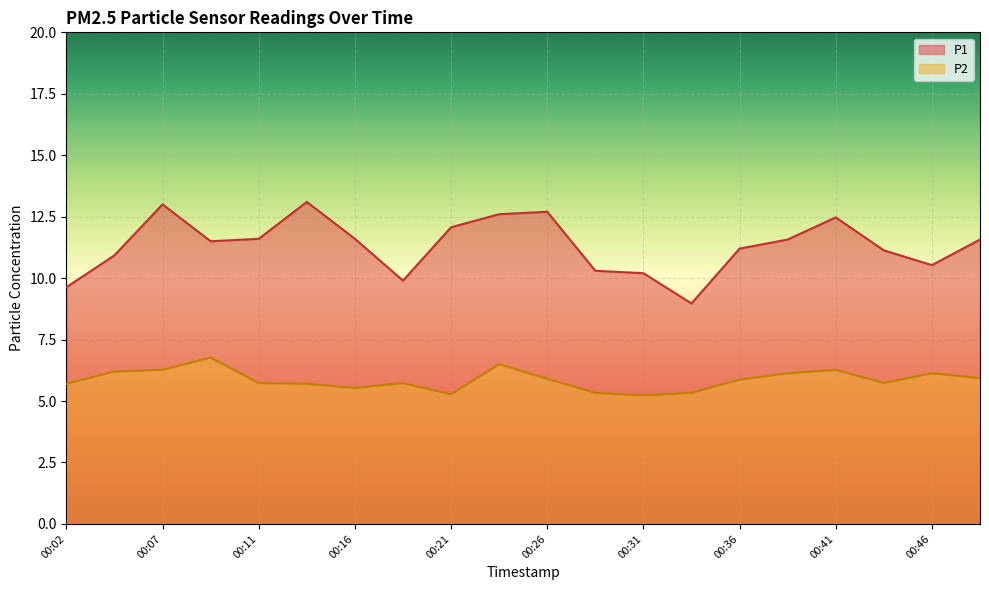

At how many categories does at least one series exceed 5?

20